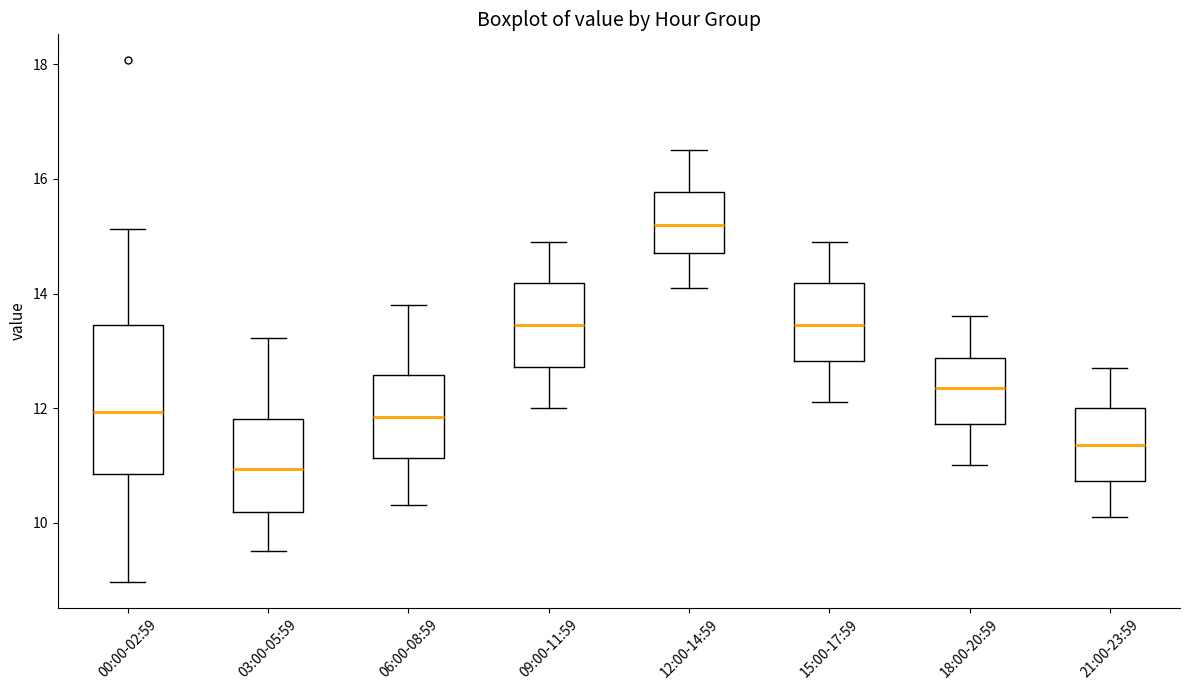

Comparing the boxes themselves (not the whiskers), which one is the tallest?

00:00-02:59